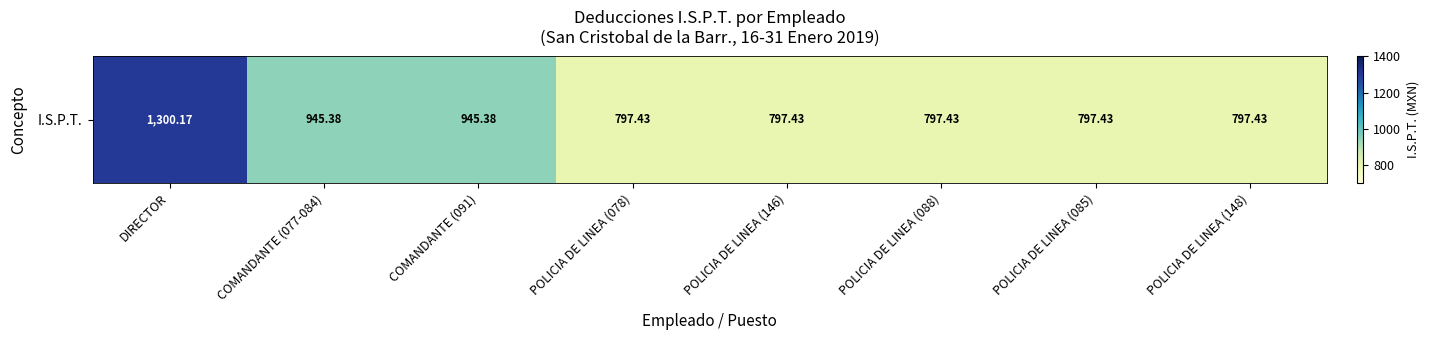

Reading right to left, list all the values displayed in this chart.

POLICIA DE LINEA (148)=797.4	POLICIA DE LINEA (085)=797.4	POLICIA DE LINEA (088)=797.4	POLICIA DE LINEA (146)=797.4	POLICIA DE LINEA (078)=797.4	COMANDANTE (091)=945.4	COMANDANTE (077-084)=945.4	DIRECTOR=1300.2